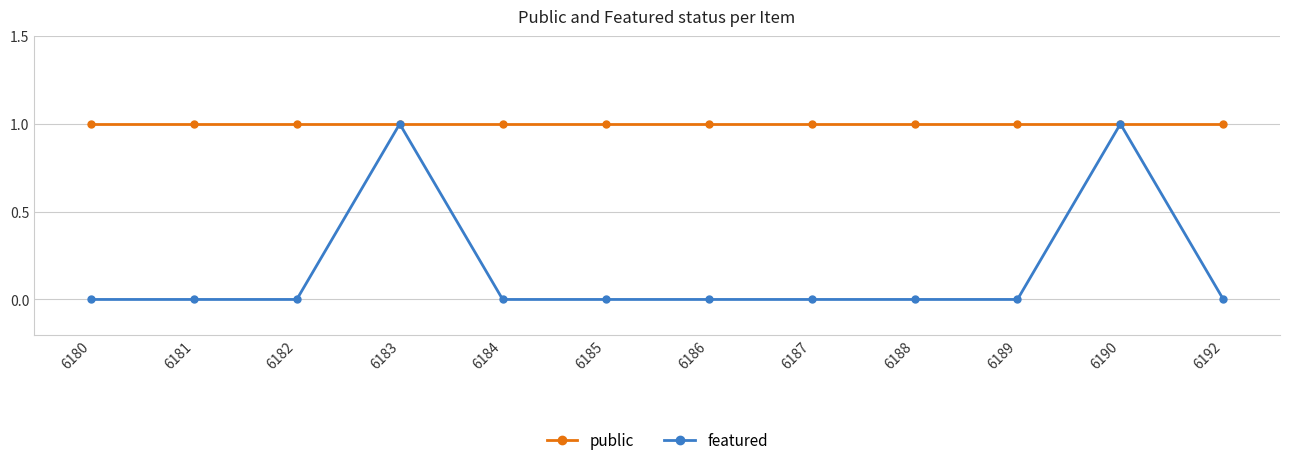

What is the value of the public point at the 6th from the left?

1